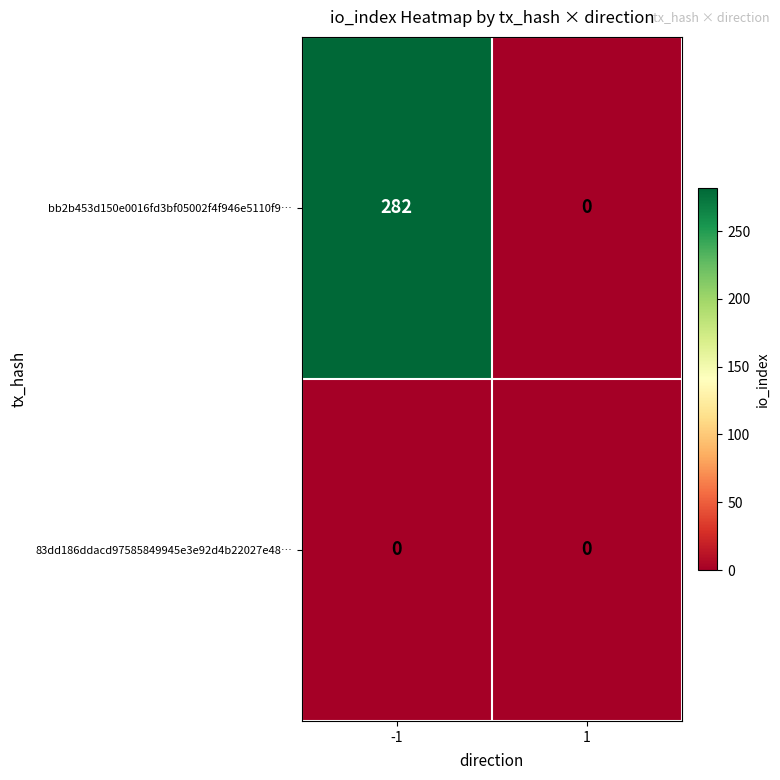

Which series has the widest spread of values?

bb2b453d150e0016fd3bf05002f4f946e5110f9…